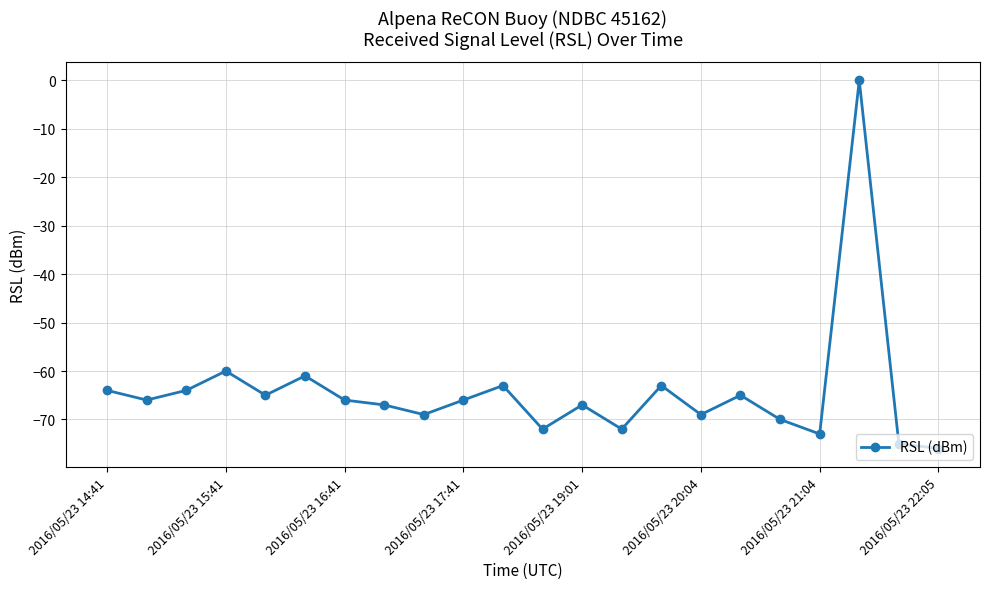

What is the value of the 5th point from the left?

-65